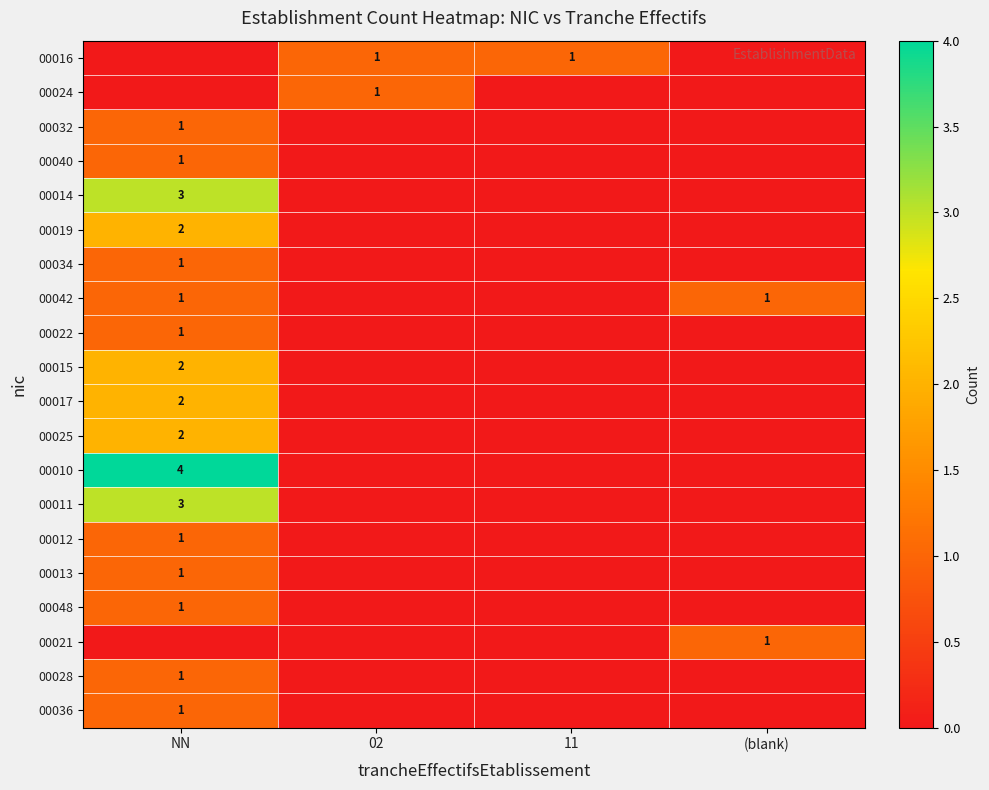

What is the total value across all series at (blank)?

2